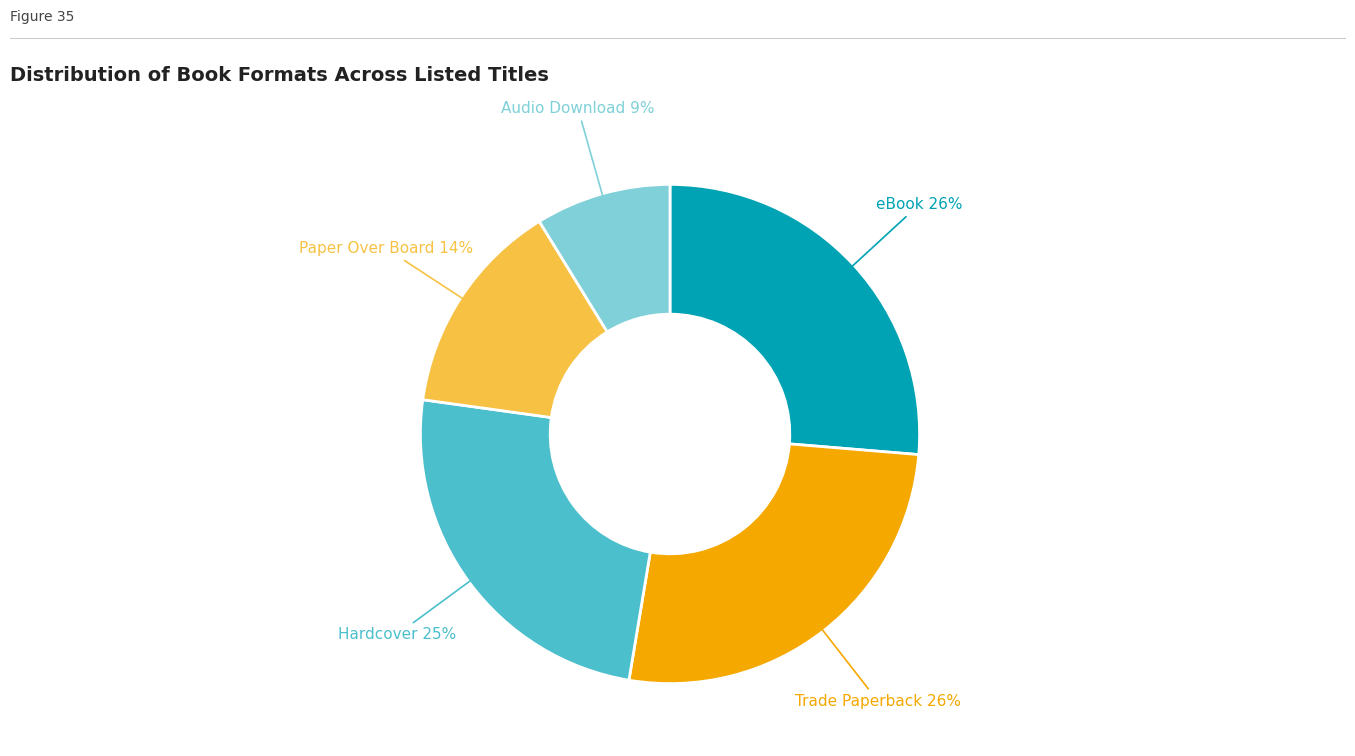

Is there any slice that represents more than half of the pie?

No